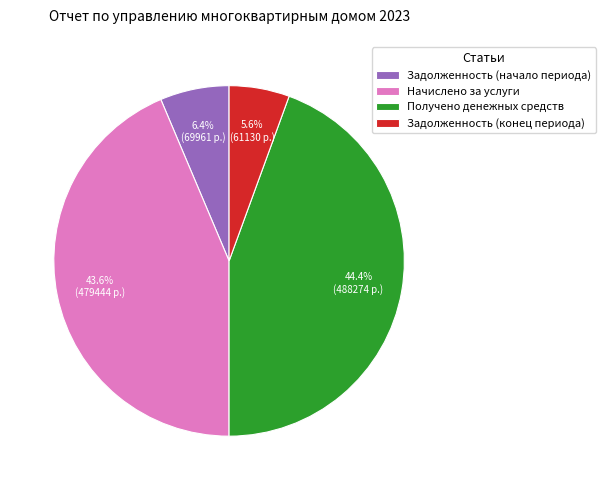

Between Задолженность (конец периода) and Начислено за услуги, which is larger?

Начислено за услуги